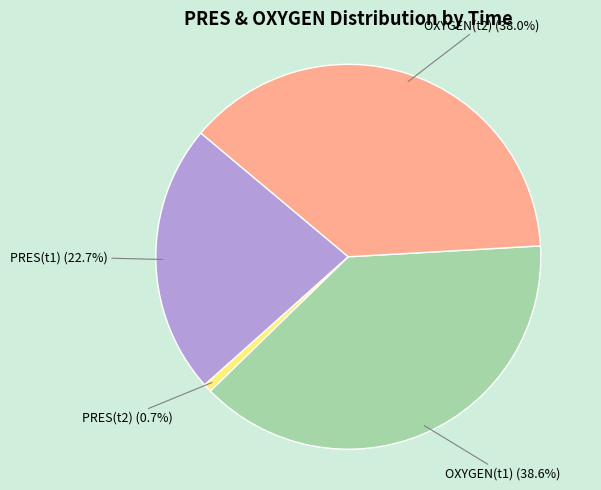

Rank the categories by value from highest to lowest.

OXYGEN(t1), OXYGEN(t2), PRES(t1), PRES(t2)